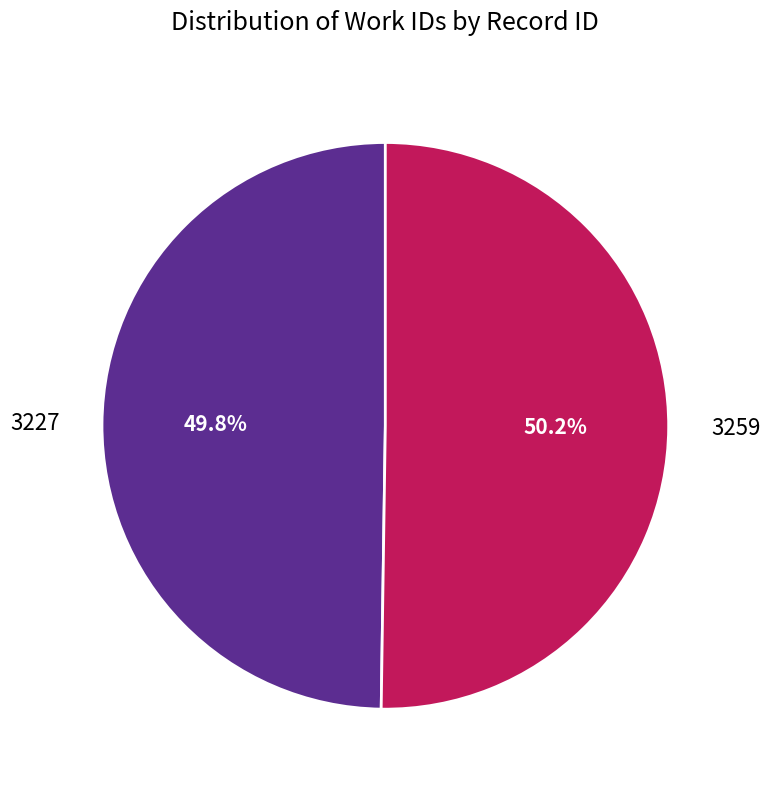

Count the number of slices in the pie.

2